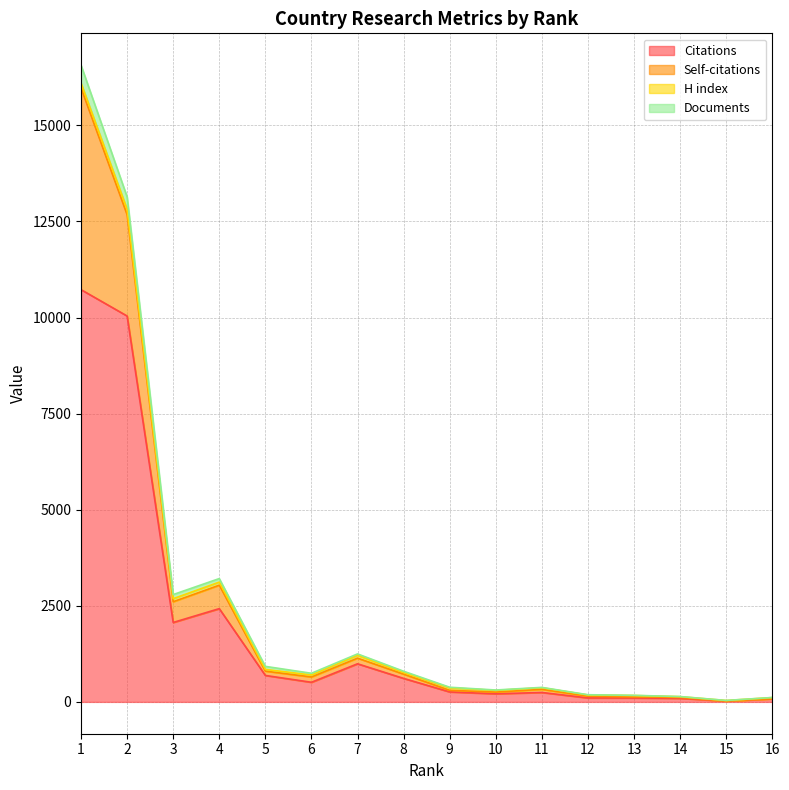

What is the lowest value of the Citations series?

22